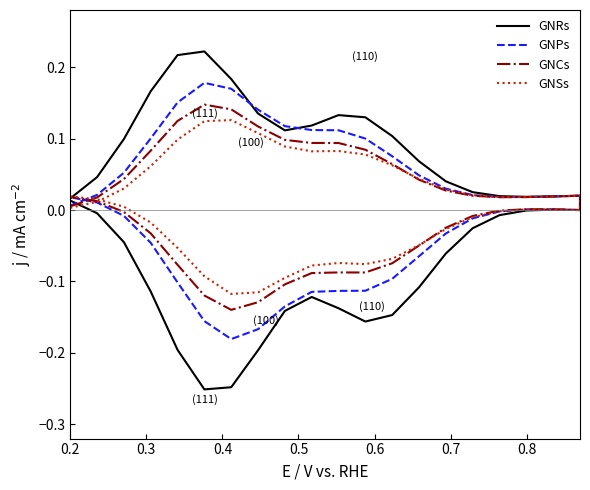

Where does the GNPs series first go above 0?

0.2